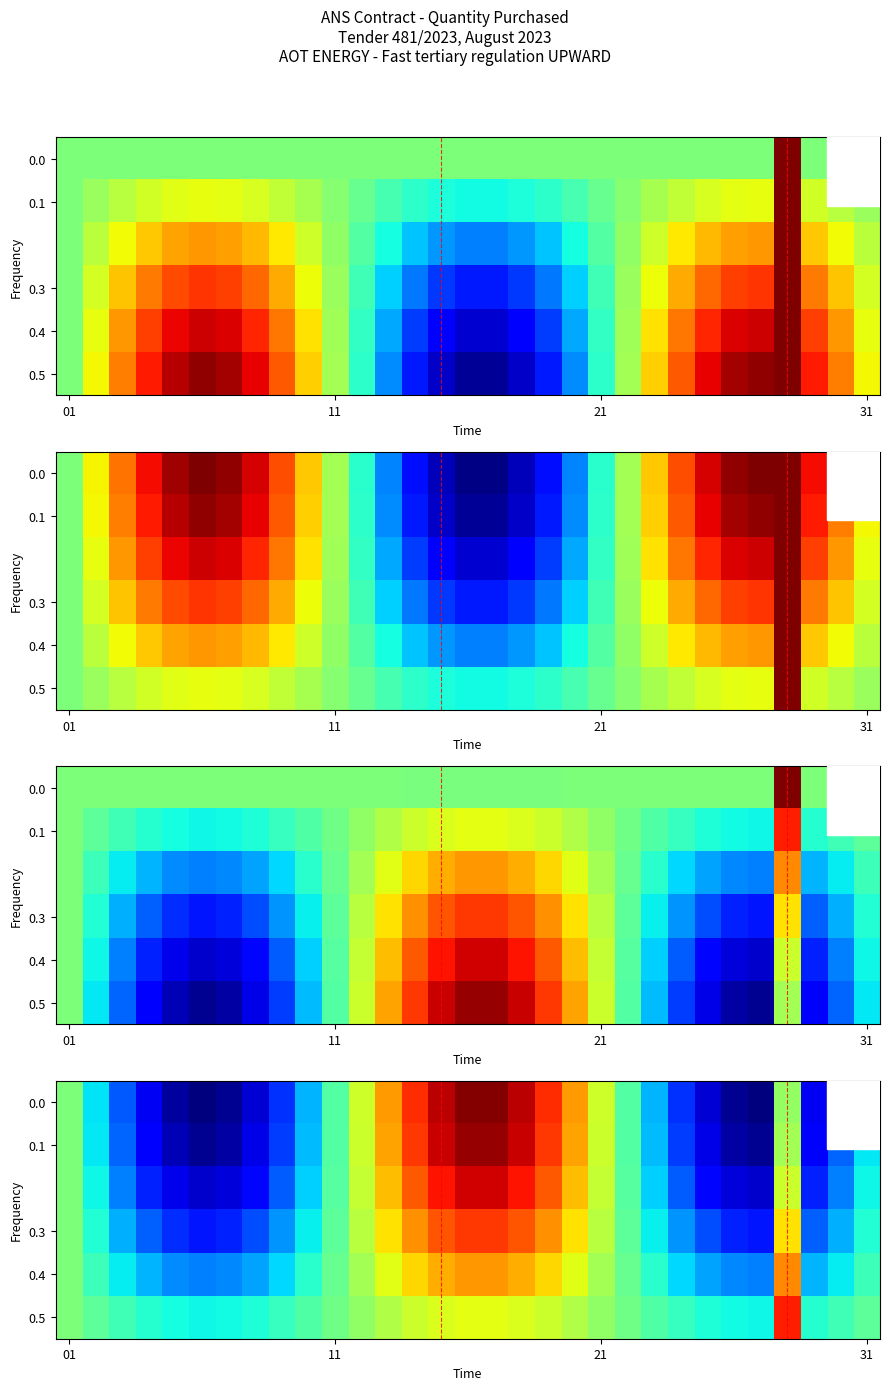

What is the difference between the maximum and second lowest values in the 0.0 series?

12.9